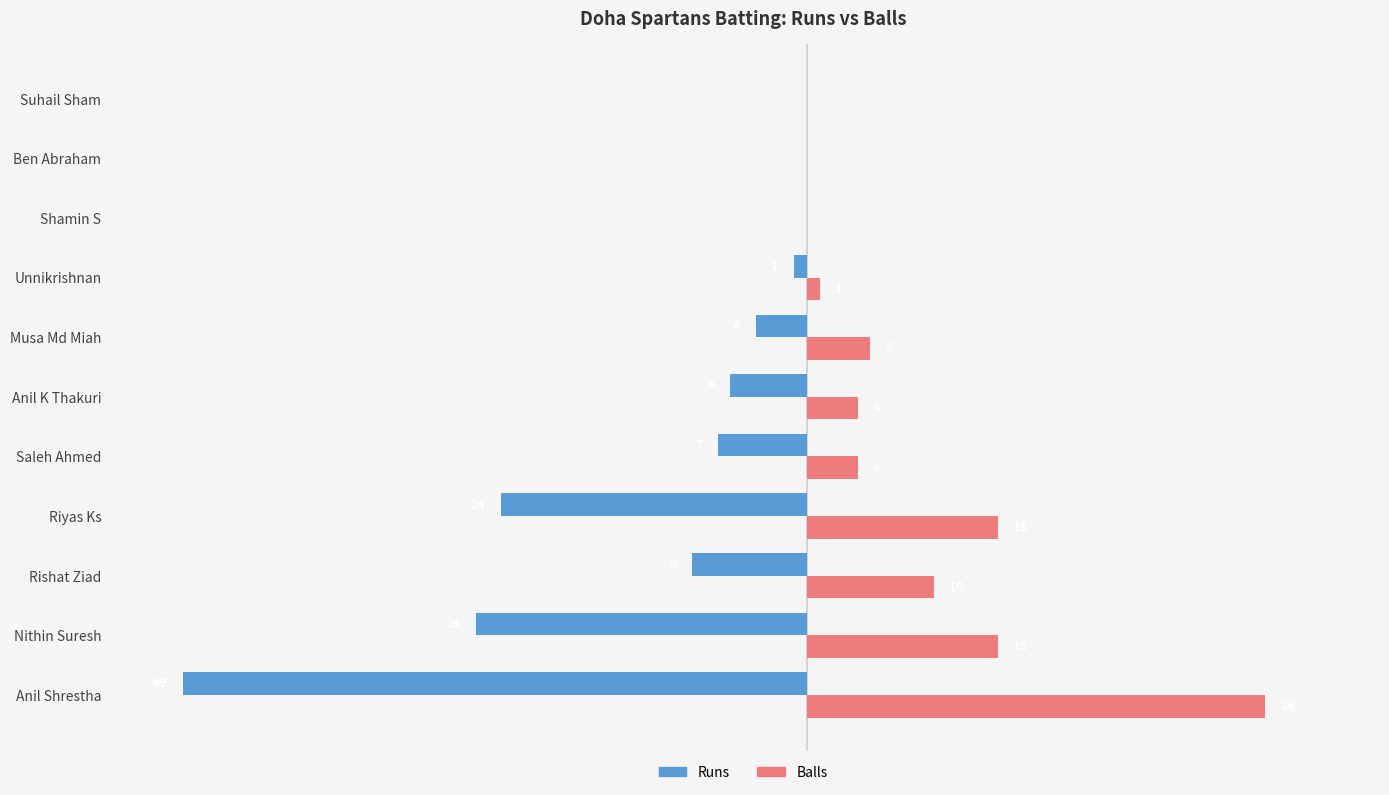

At which category does the chart reach its peak across all series?

Anil Shrestha